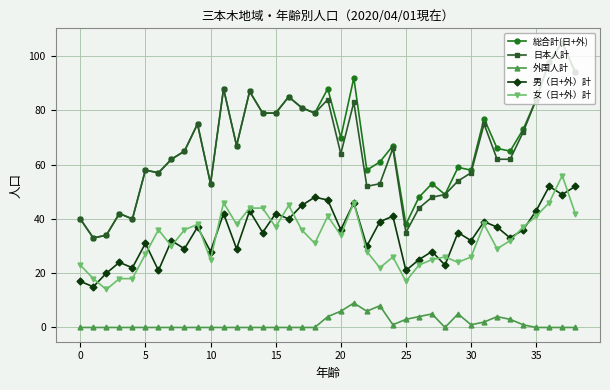

How many series are shown in this chart?

5